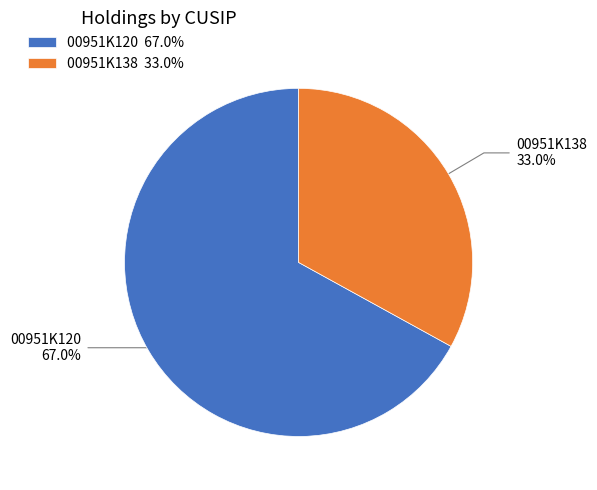

How many slices are in this pie chart?

2